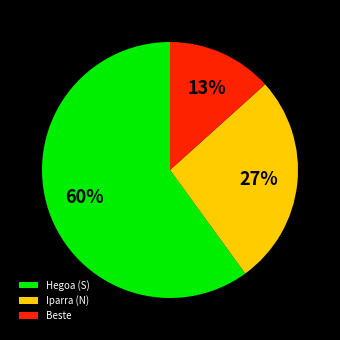

To the nearest percent, what is the average slice percentage?

33%